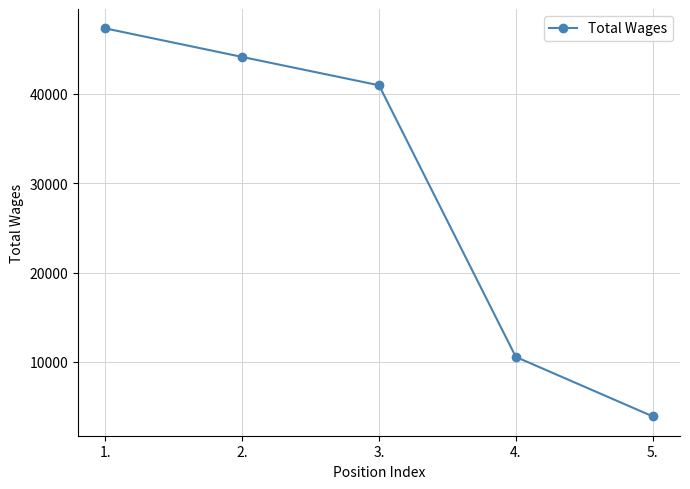

Reading right to left, list all the values displayed in this chart.

5.=3910	4.=10561	3.=40971	2.=44142	1.=47339